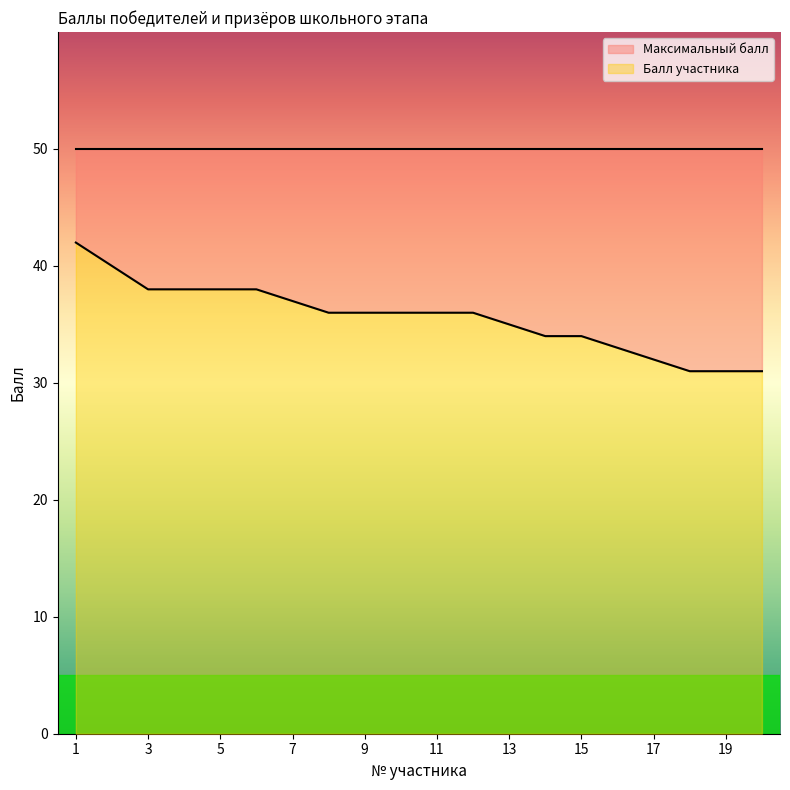

At which label does the data first exceed 36?

1